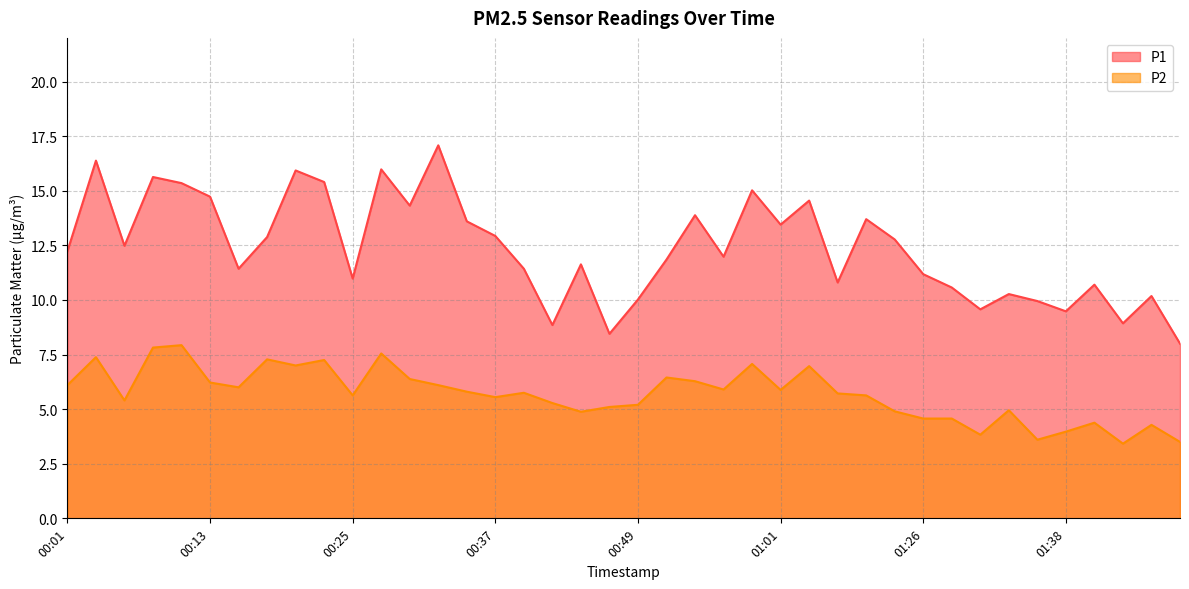

What is the value of the P1 point at the 34th from the left?

10.3